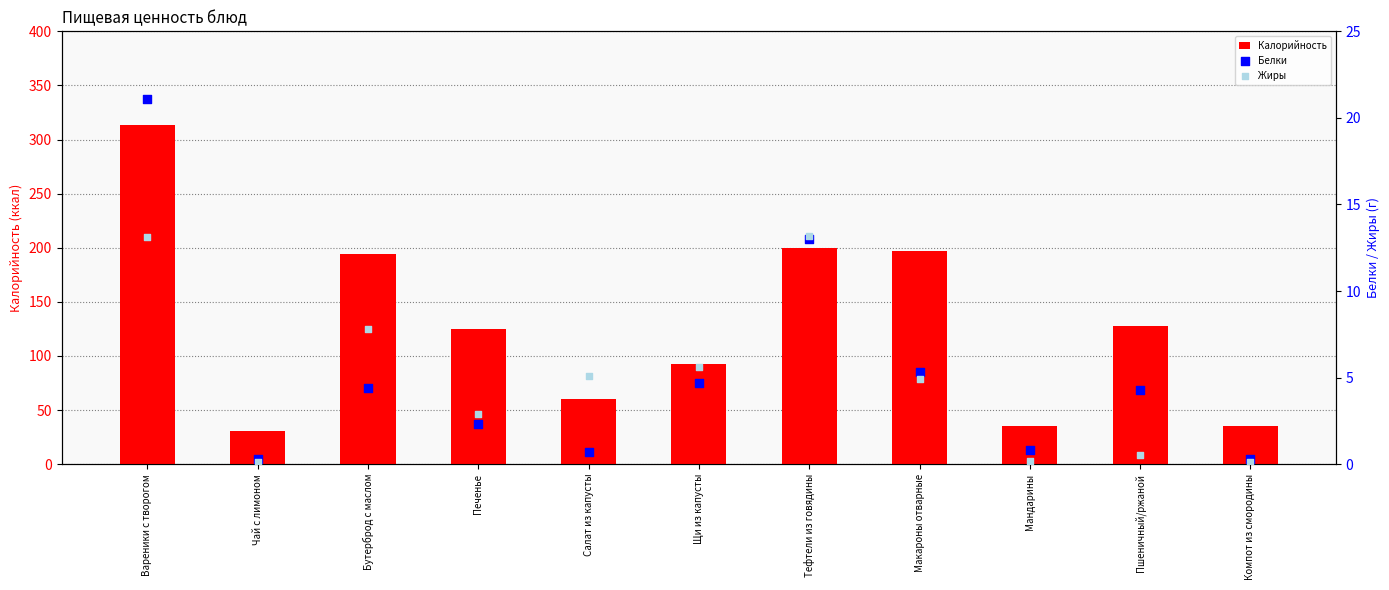

What are all the series names shown in the legend?

Калорийность, Белки, Жиры